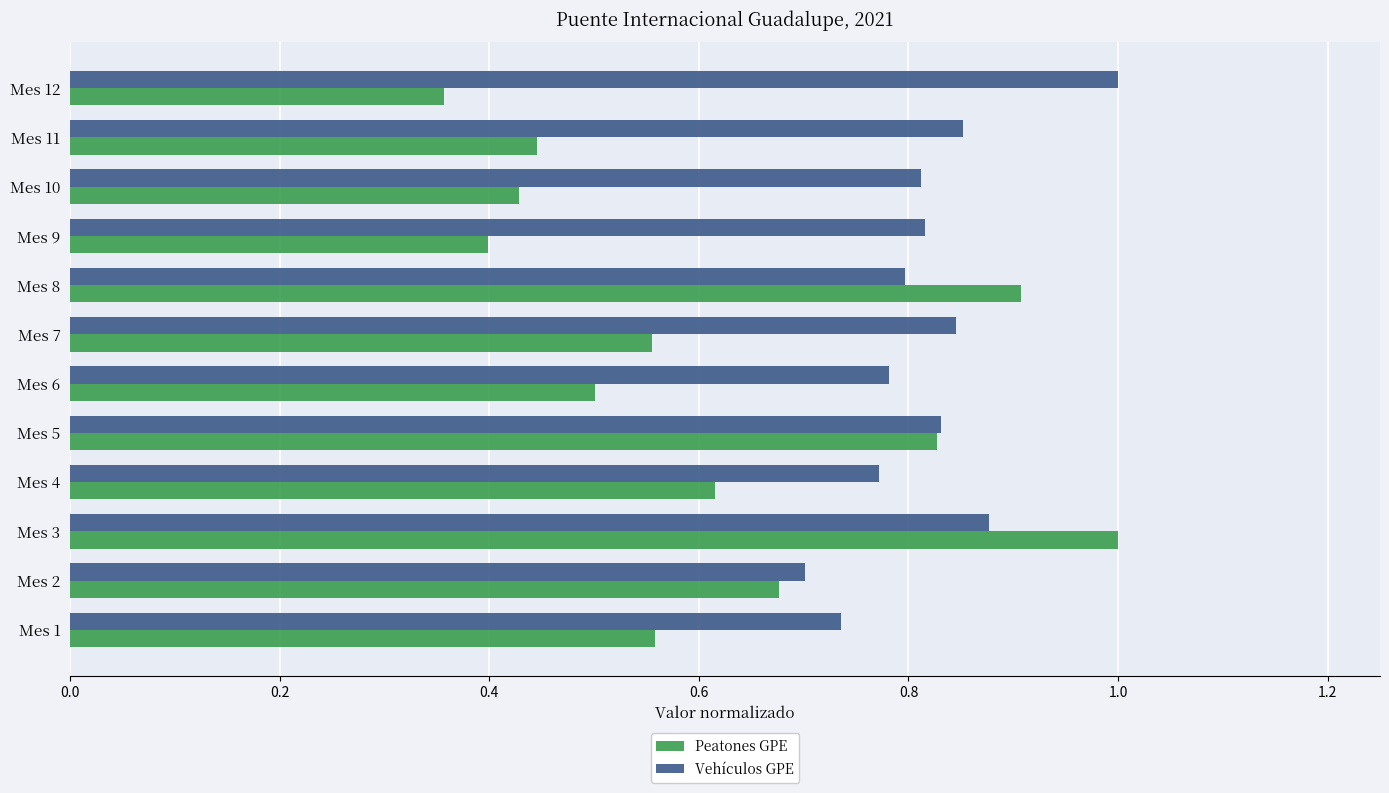

Is it true that Peatones GPE equals 0.8 at Mes 5?

True